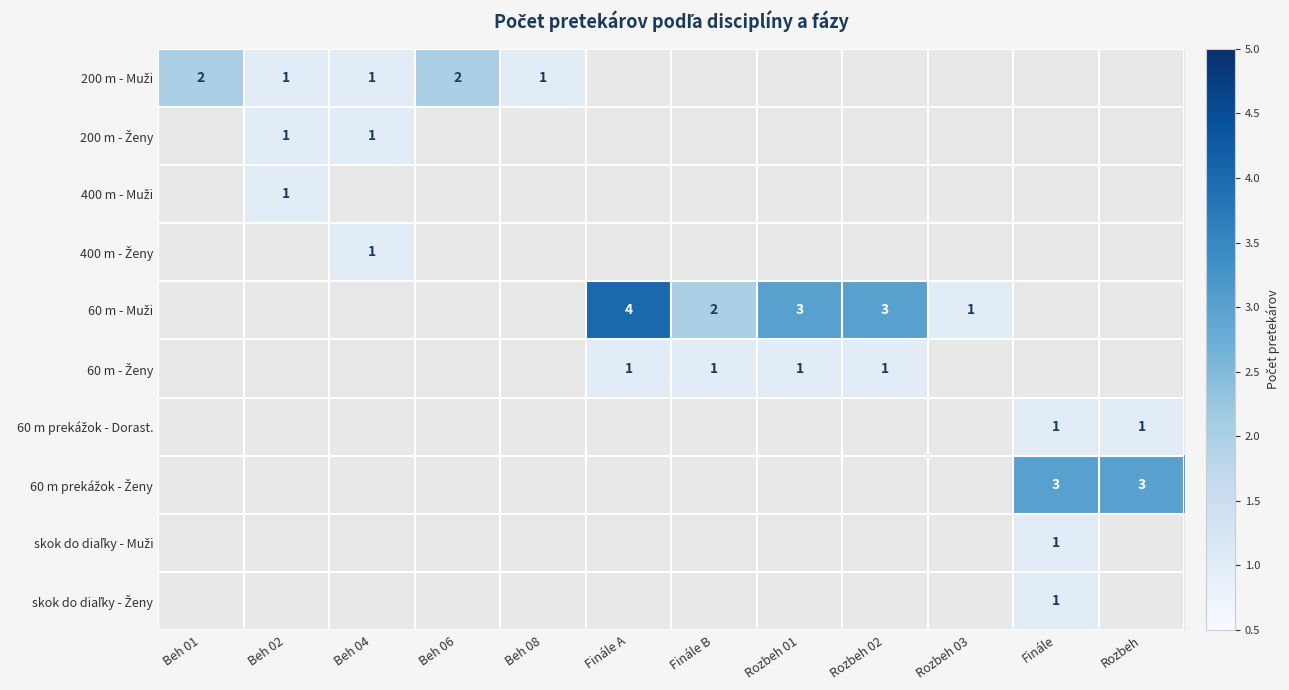

How many positive values does the 200 m - Ženy series have?

2